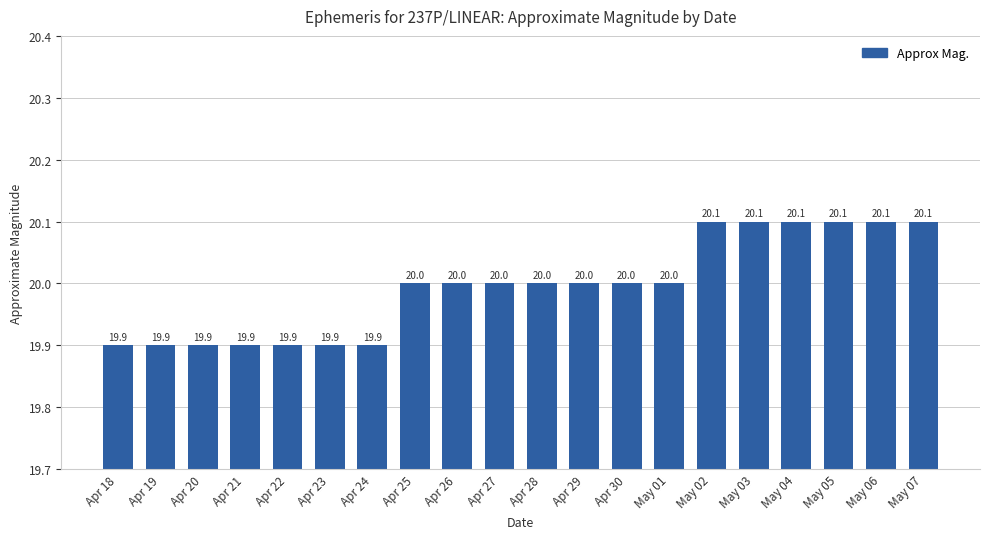

What is the maximum value shown in the chart?

20.1